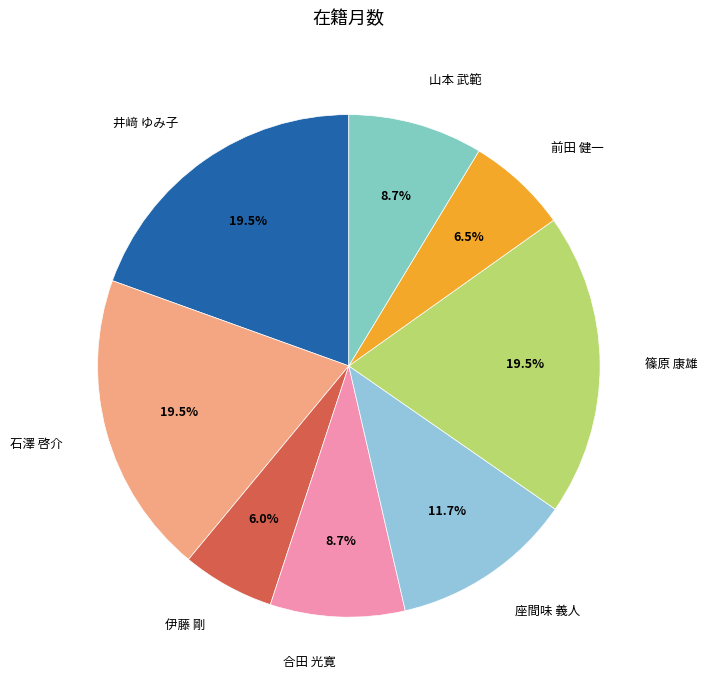

Is there a majority slice in this chart?

No